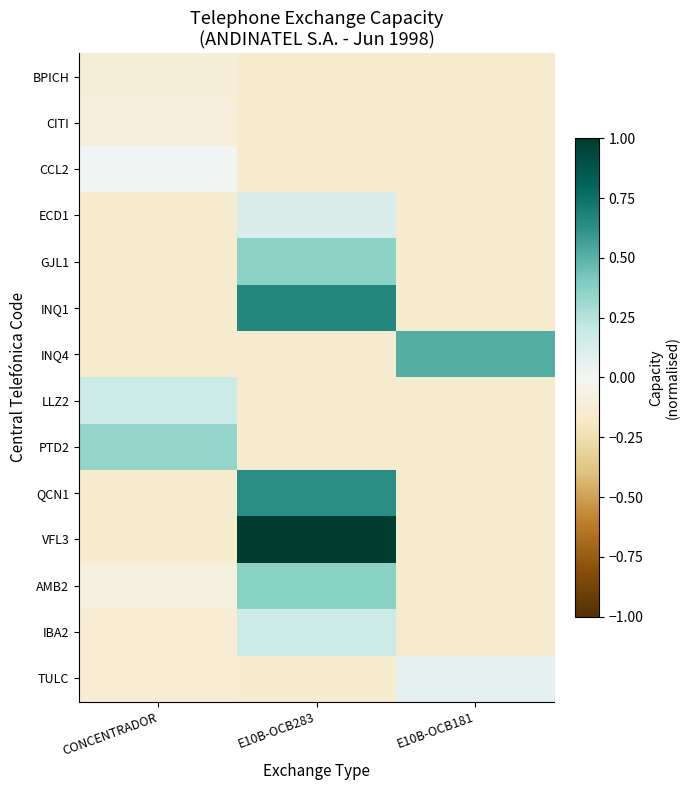

Between CONCENTRADOR and E10B-OCB283, which is larger?

CONCENTRADOR